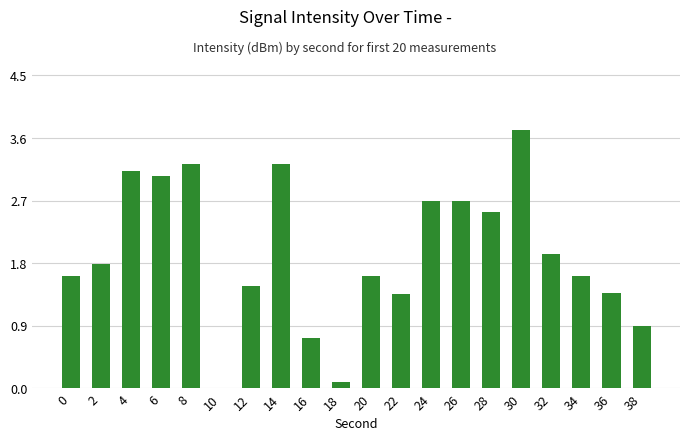

True or false: the data shows 2.6 at 32.

False